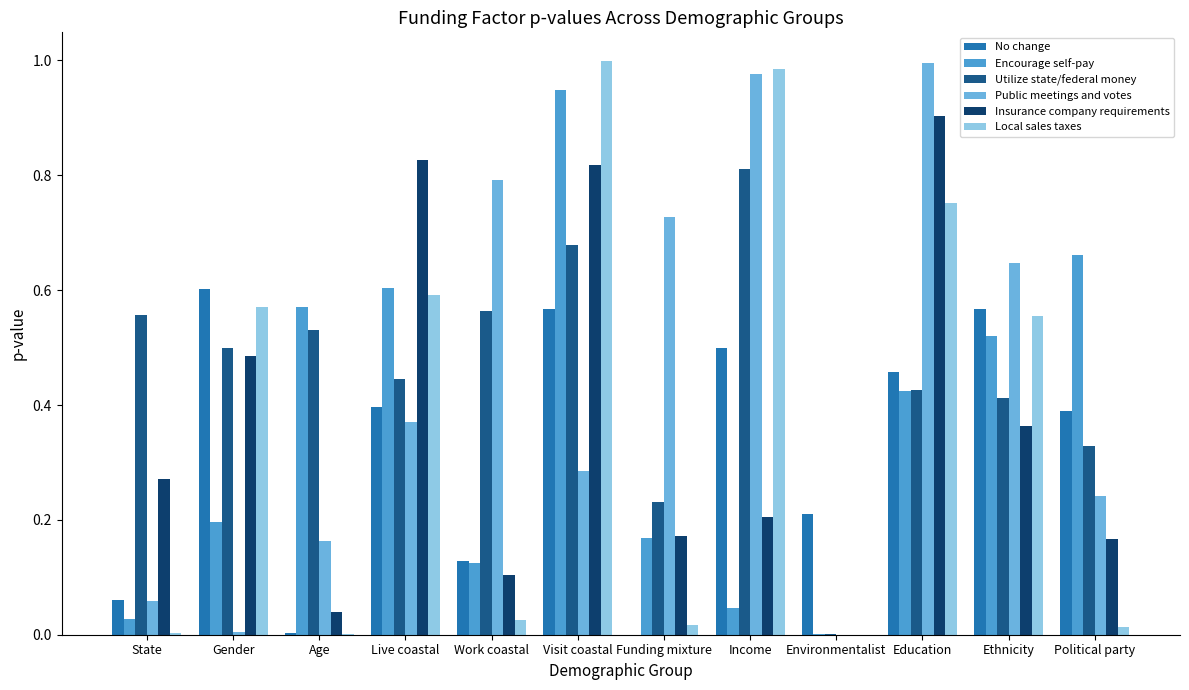

What is the difference between the maximum and minimum values in the No change series?

0.6